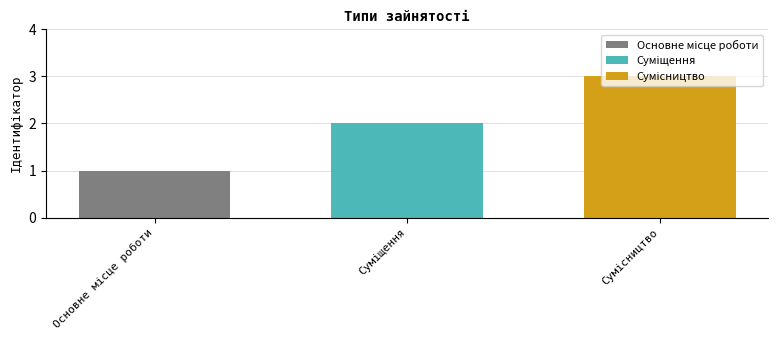

Reading right to left, extract all data points from this chart.

Сумісництво=3	Суміщення=2	Основне місце роботи=1